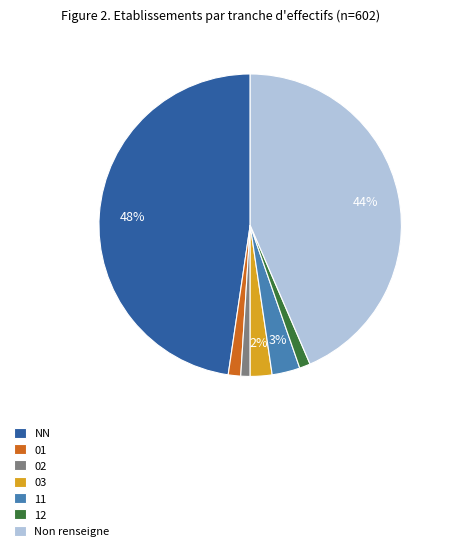

To the nearest percent, what is the combined percentage of 12 and NN?

49%